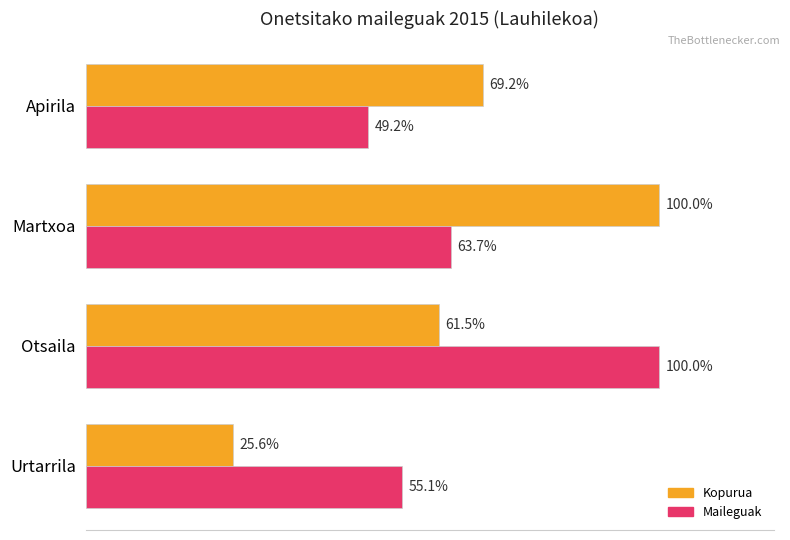

Which series changed the most between Urtarrila and Apirila?

Kopurua